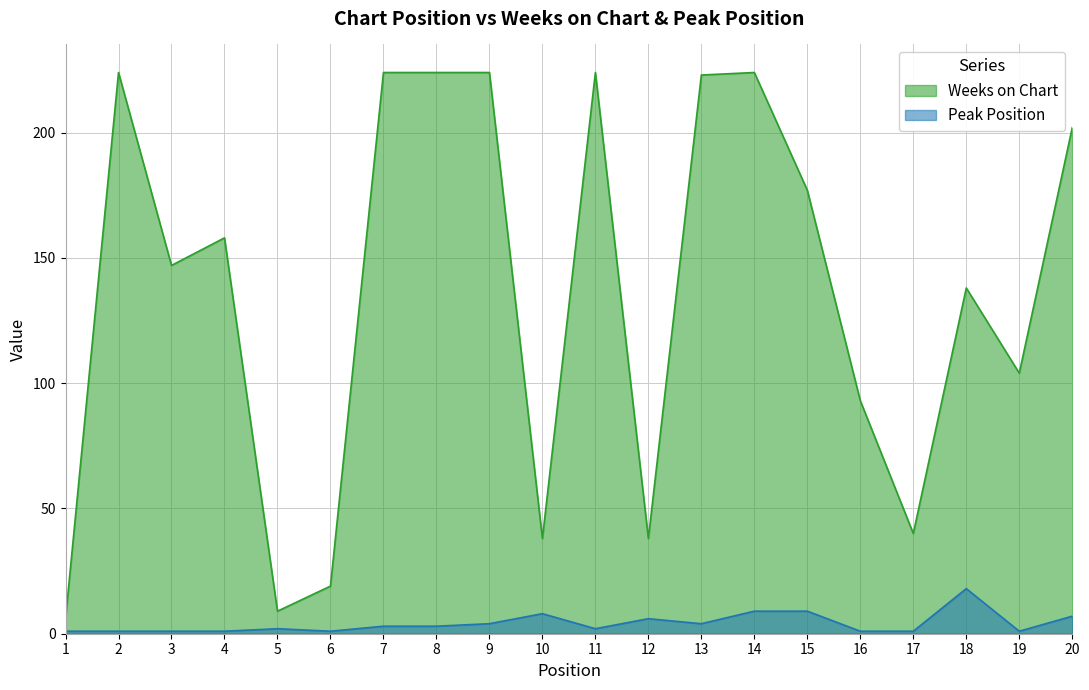

True or false: Peak Position and Weeks on Chart cross at least once.

False